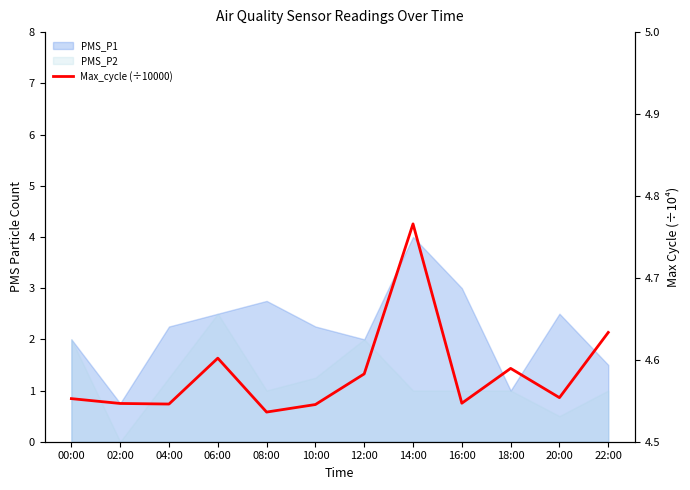

What is the value of the 4th point from the left?

4.6